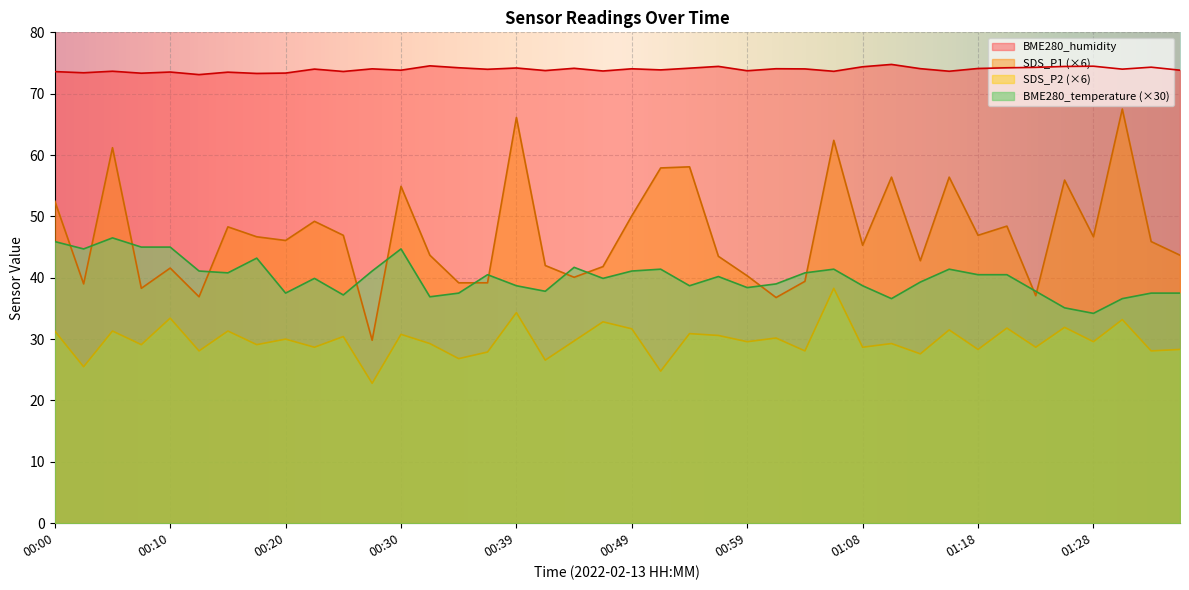

Rank the series at 00:05 from lowest to highest value.

SDS_P2, BME280_temperature, SDS_P1, BME280_humidity